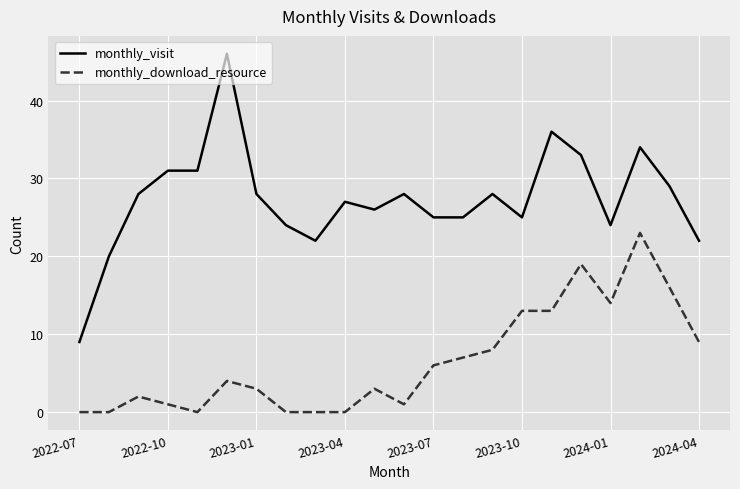

What is the difference between the maximum and minimum values in the monthly_visit series?

37